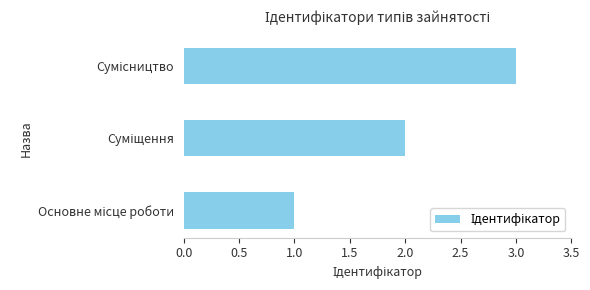

What is the sum of all values?

6